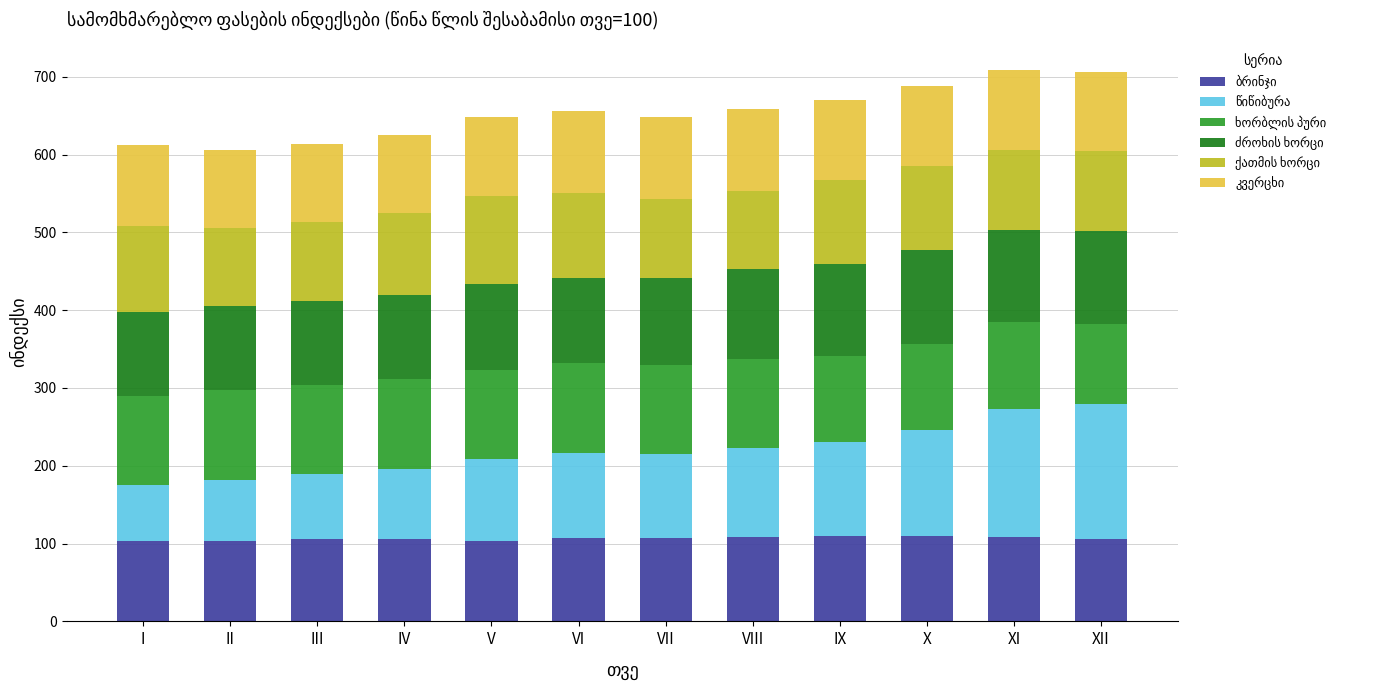

Where is ქათმის ხორცი nearest to the value 106?

IV